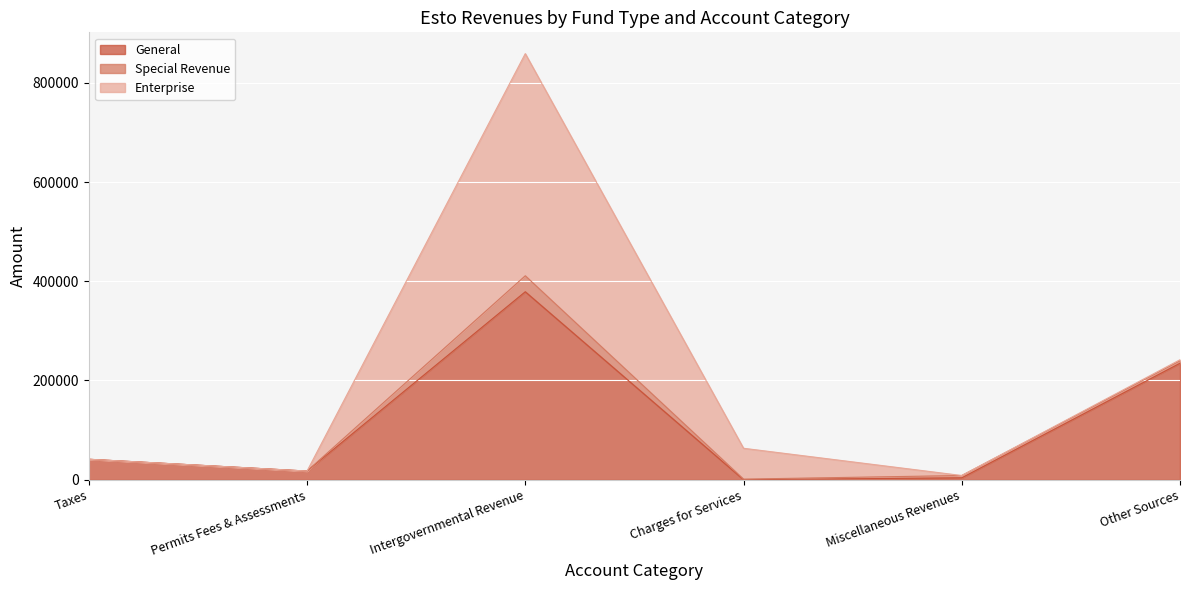

Which has a higher value, Taxes or Charges for Services?

Taxes